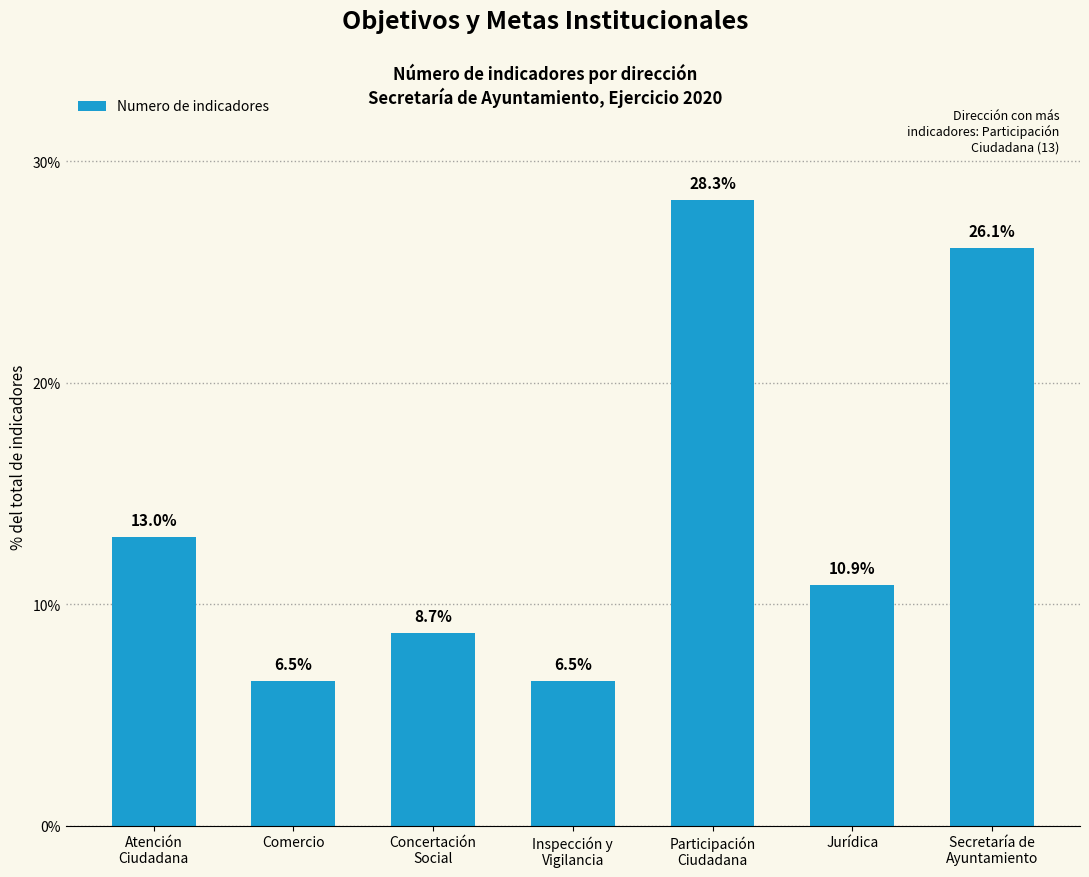

The chart shows a value of 10.9 at Jurídica. True or false?

True